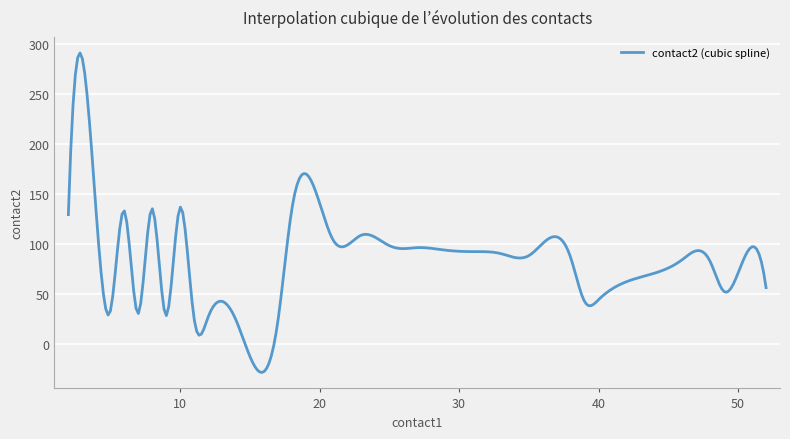

What is the greatest value displayed?

290.6